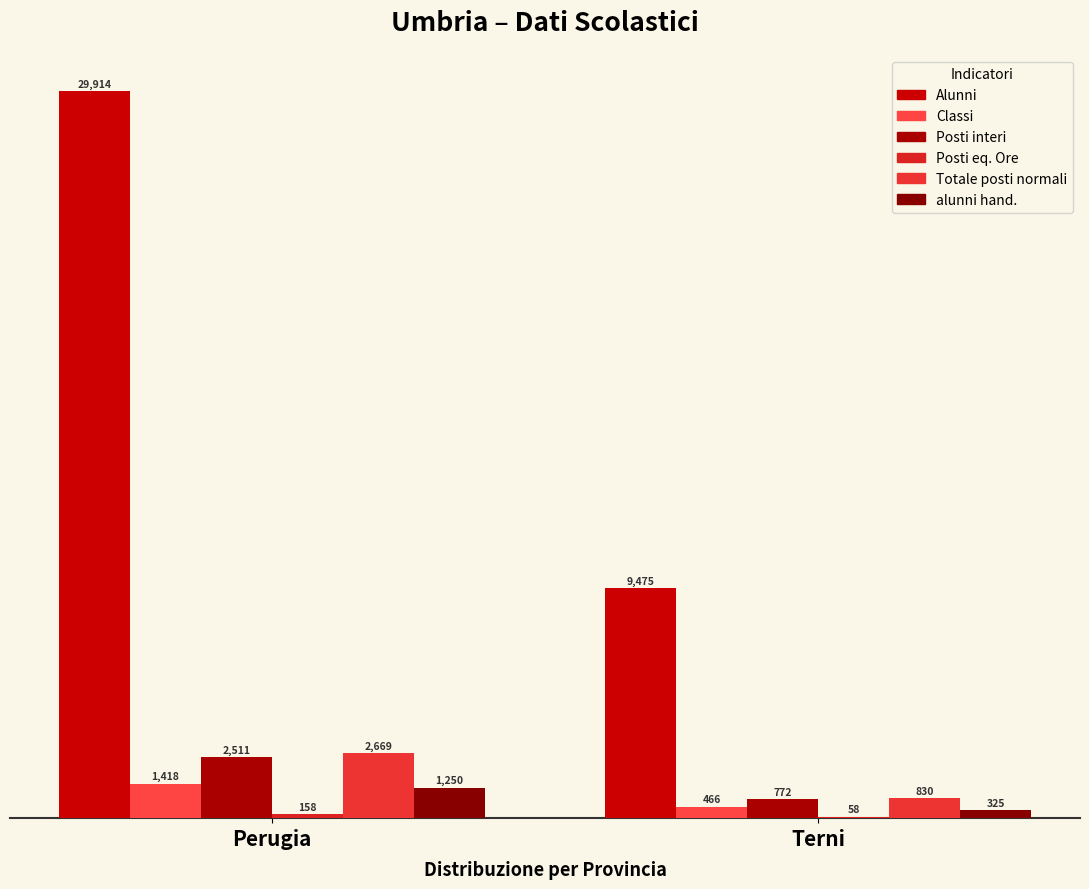

List the labels in order of alunni hand. value, smallest first.

Terni, Perugia